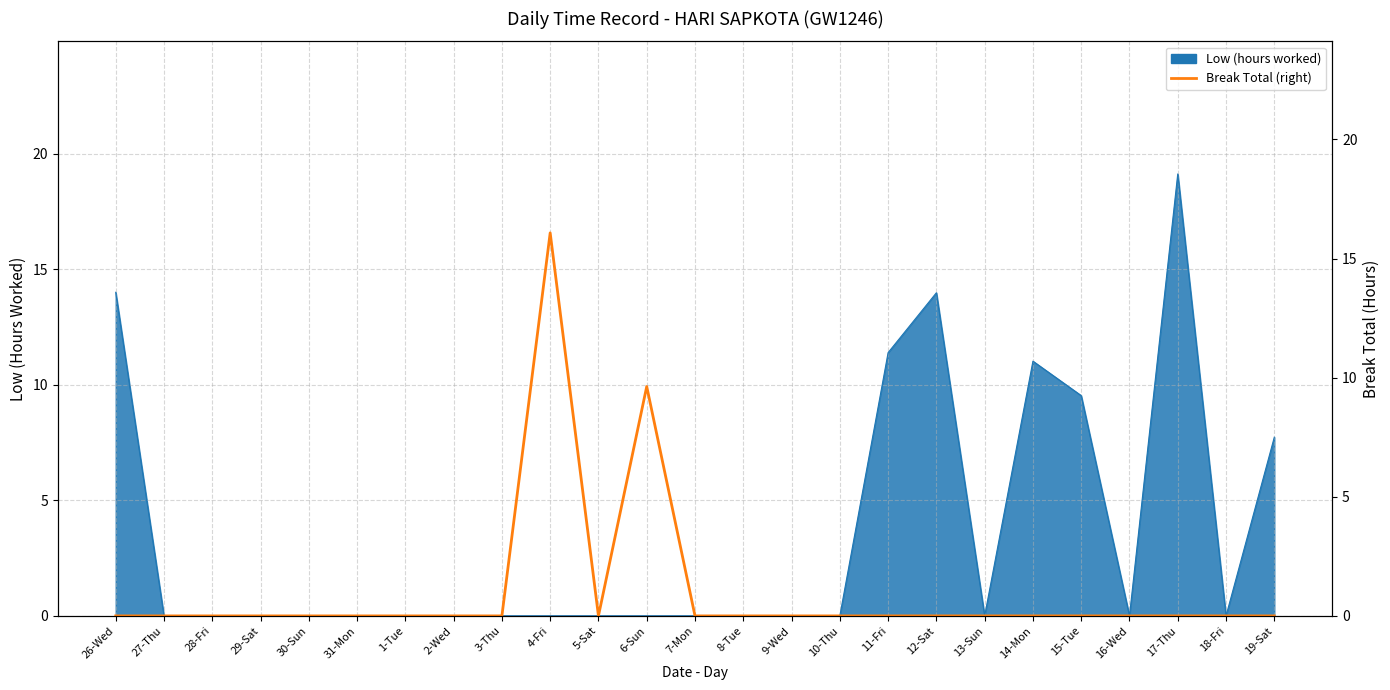

What is the label of the 14th point from the left?

8-Tue